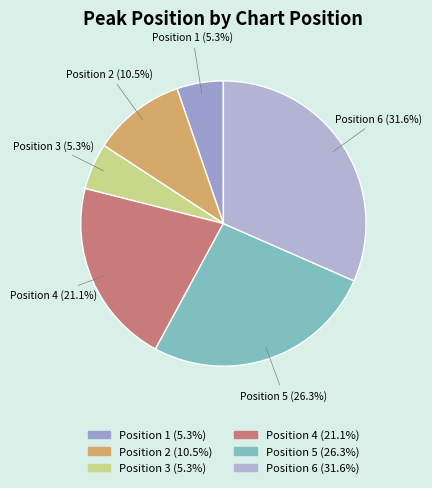

What percentage is the Position 6 slice, to the nearest percent?

32%